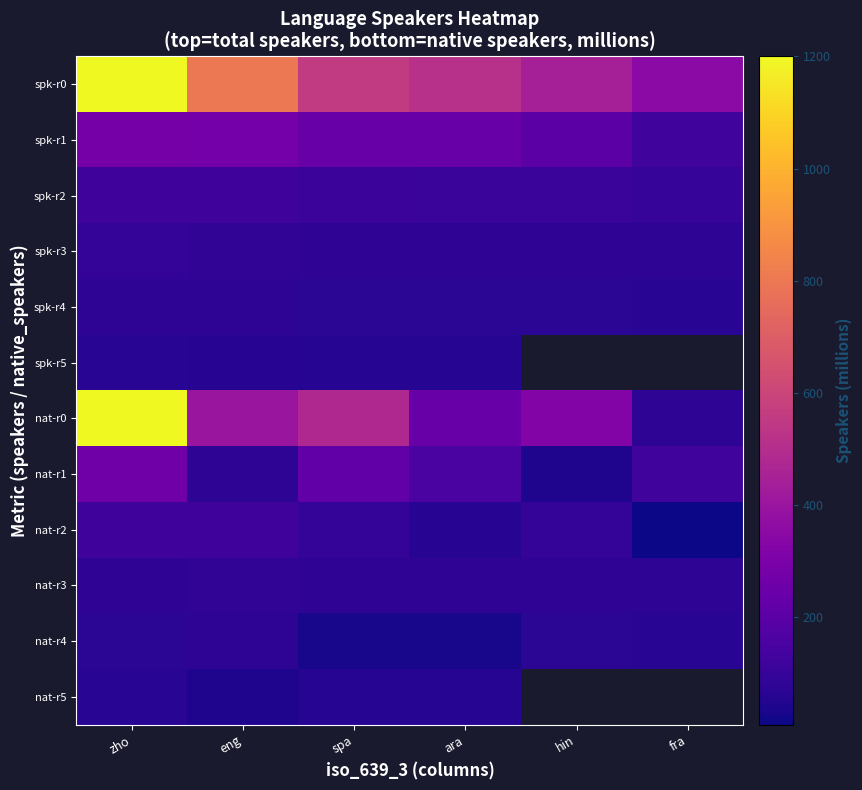

Rank the series by their maximum value, from lowest to highest.

spk-r5, nat-r5, nat-r4, spk-r4, nat-r3, spk-r3, spk-r2, nat-r2, nat-r1, spk-r1, spk-r0, nat-r0